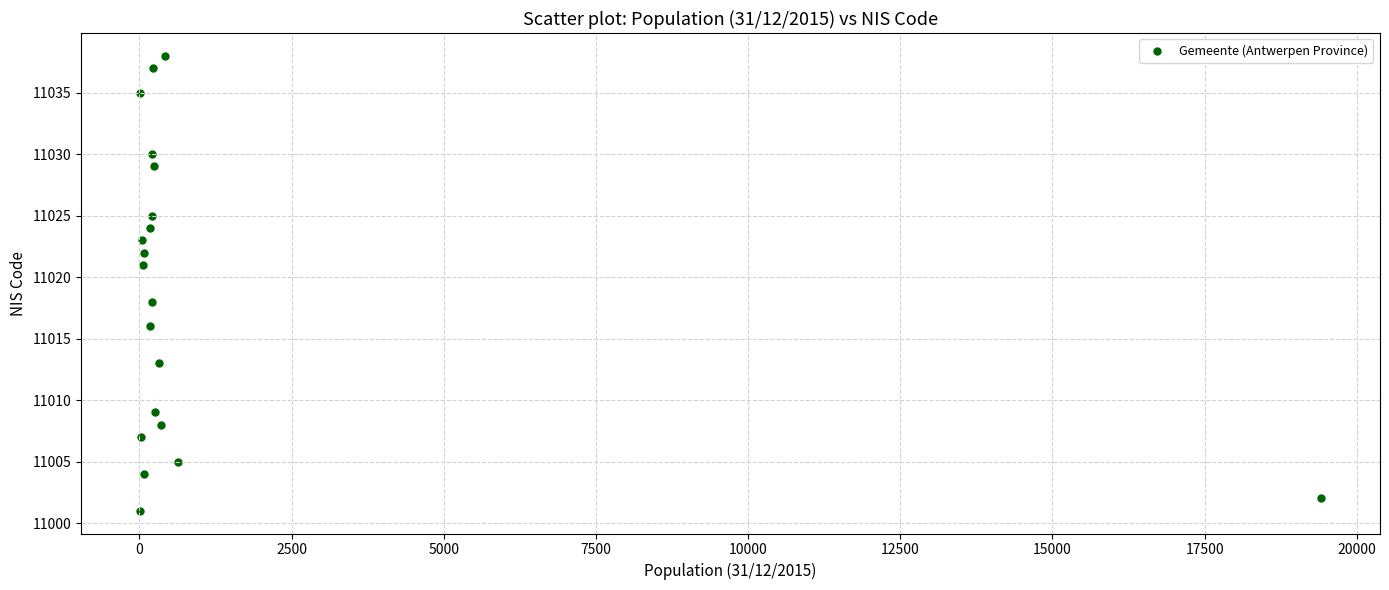

What Y value in the scatter plot is closest to 11019?

11018